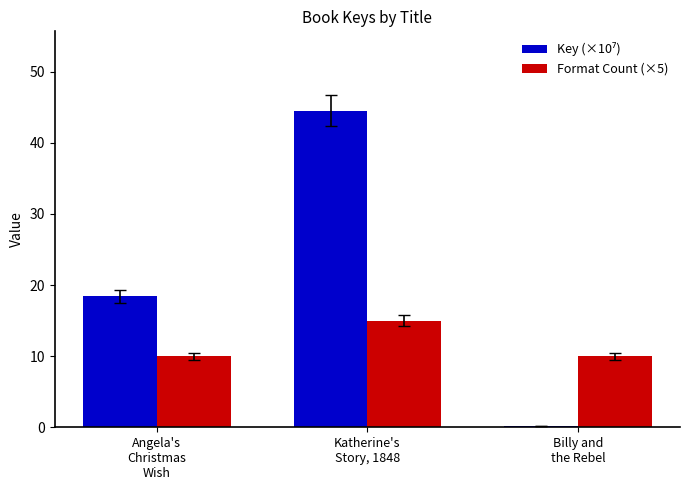

What is the sum of all Format Count (×5) values?

35.0